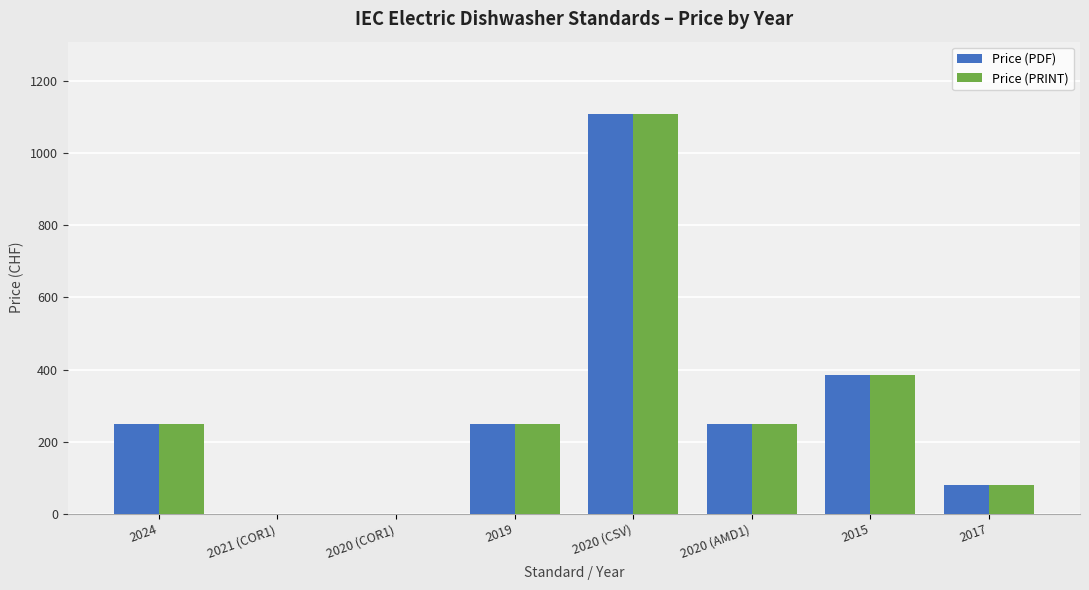

At which label is Price (PDF) closest to 555?

2015